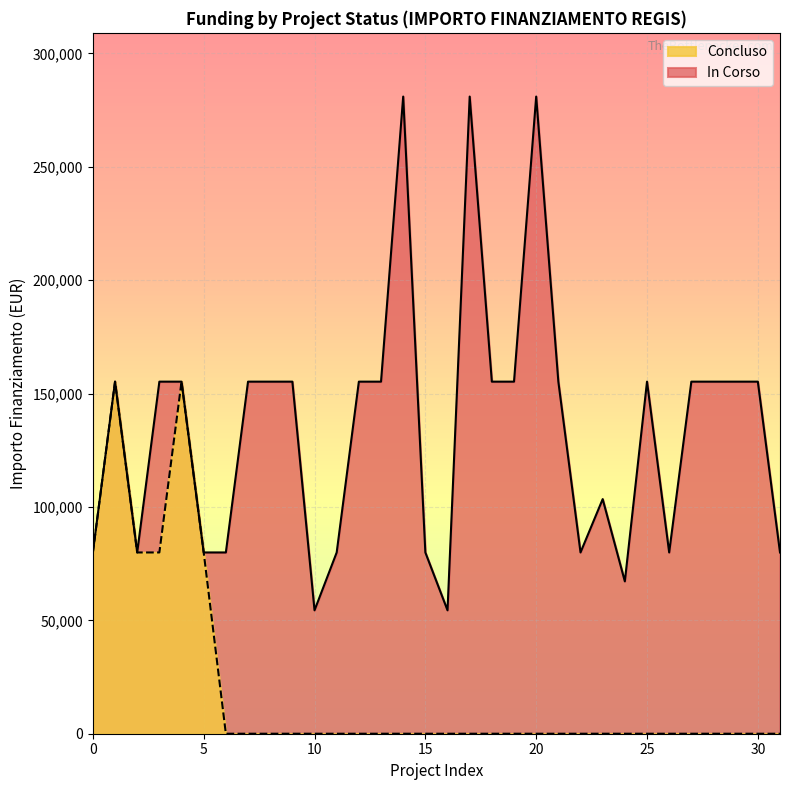

What is the minimum value shown in the chart?

54412